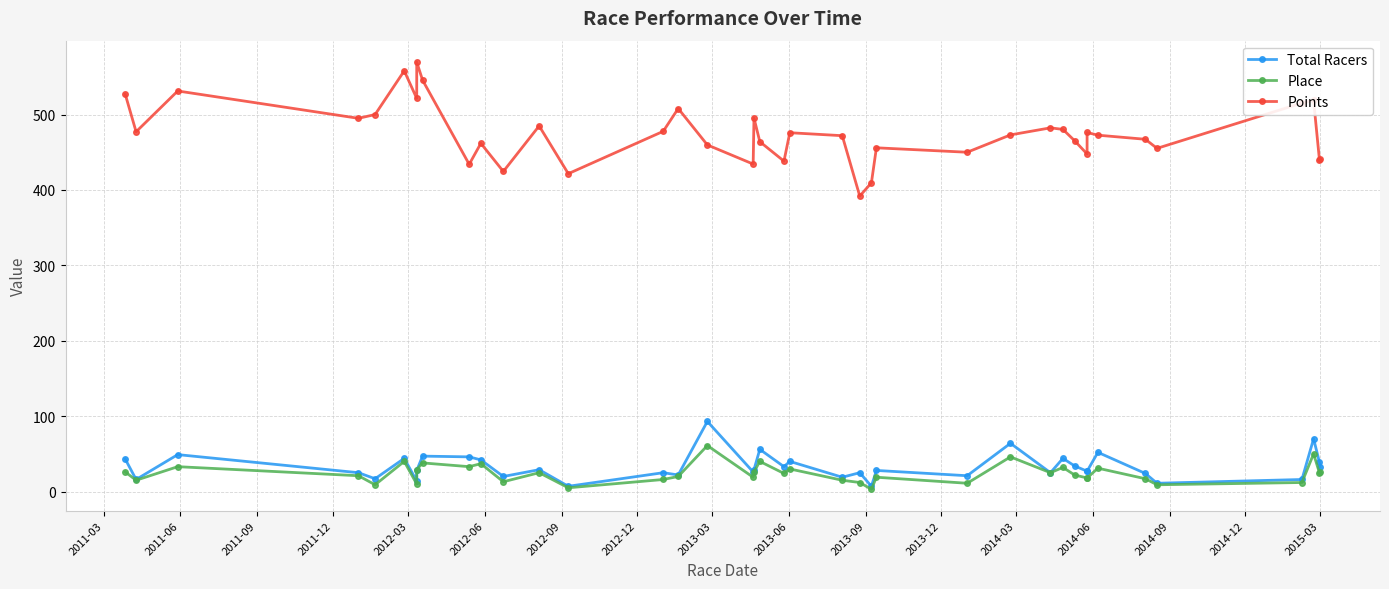

What is the sum of all Place values?

961.0